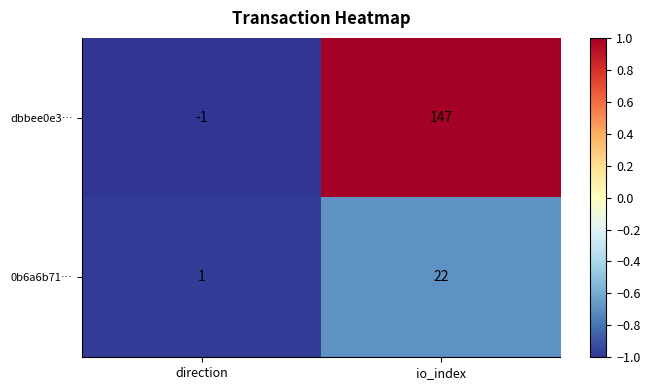

How many series are shown in this chart?

2